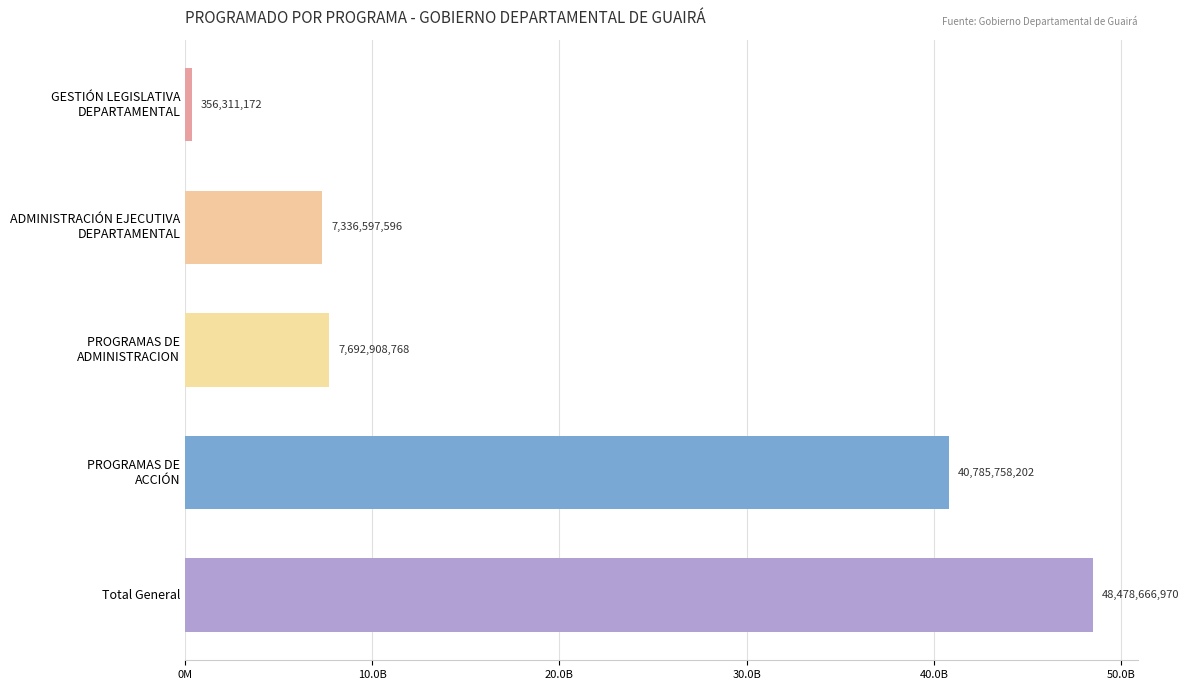

What is the average value?

20930048542